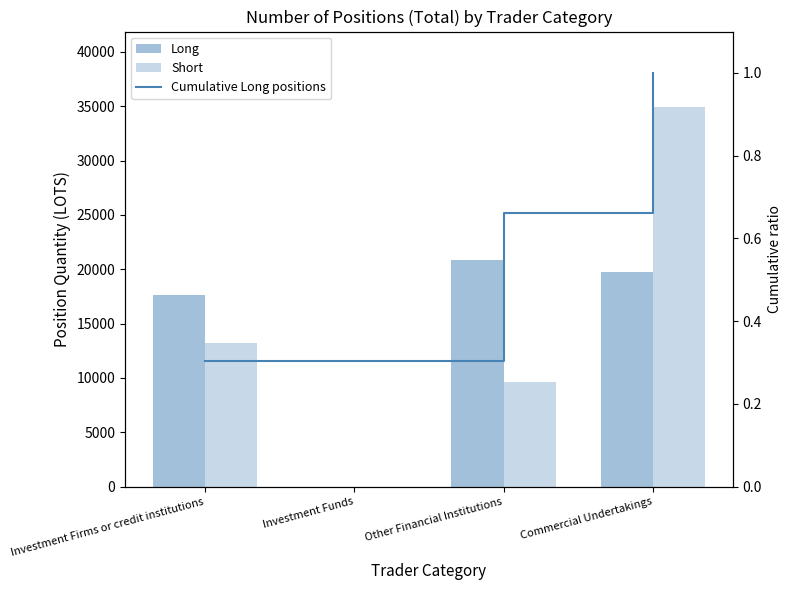

Reading left to right, what are all the values shown in this chart?

Long: 17623.2	0.0	20845.0	19710.2
Short: 13195.0	0.0	9598.1	34897.6
Cumulative Long positions: 0.3	0.3	0.7	1.0